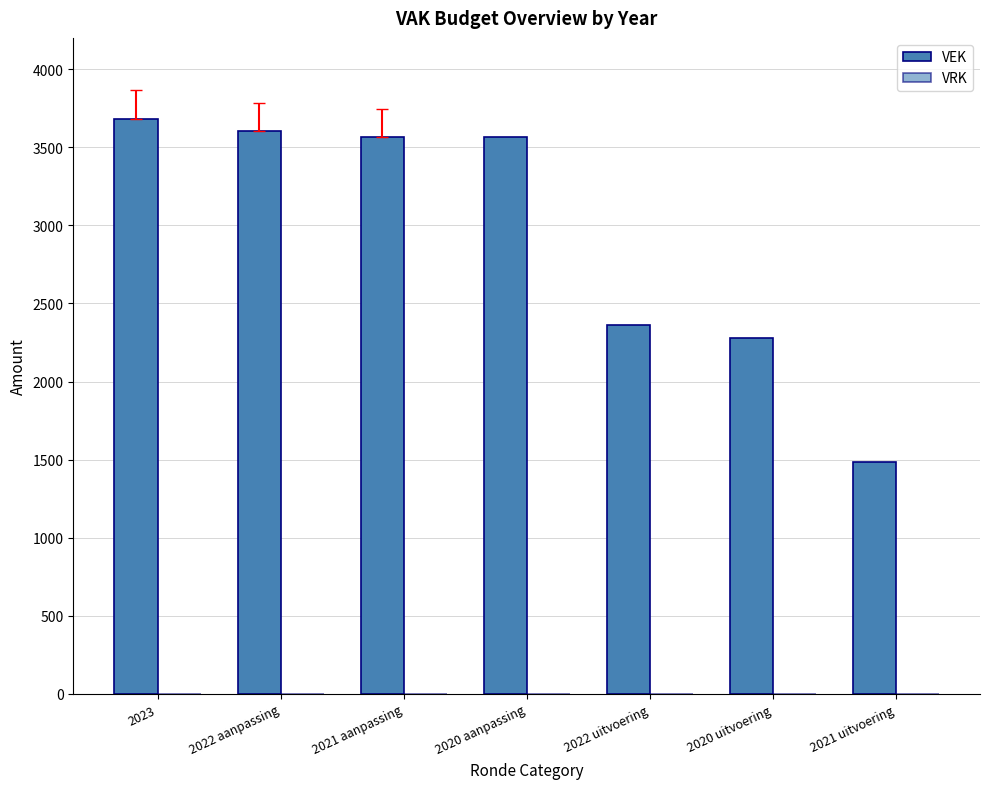

How many bars are there in total?

7